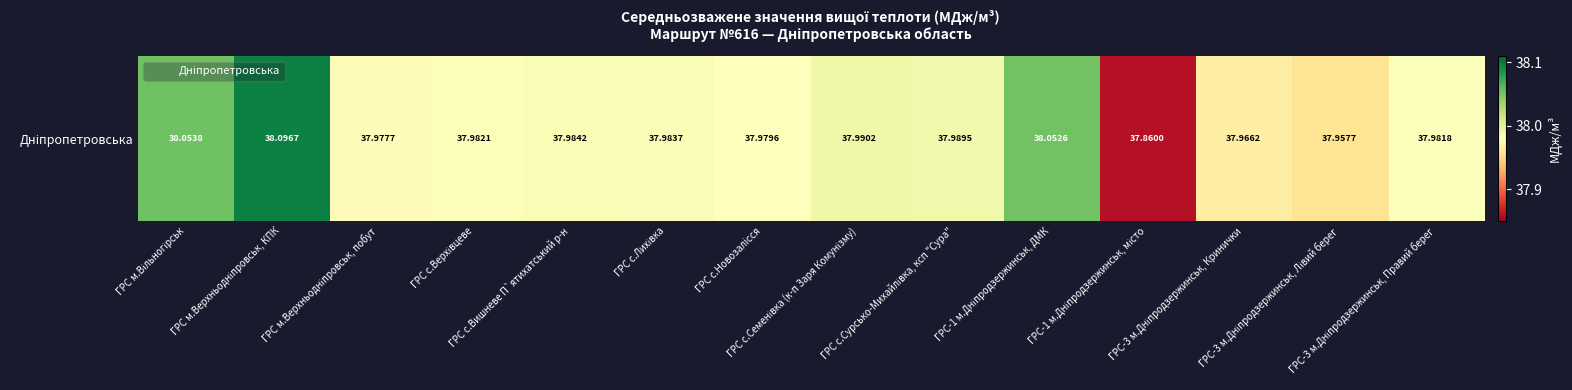

Approximately how many times larger is the value at ГРС м.Верхньодніпровськ, побут compared to ГРС-1 м.Дніпродзержинськ, ДМК?

1.0